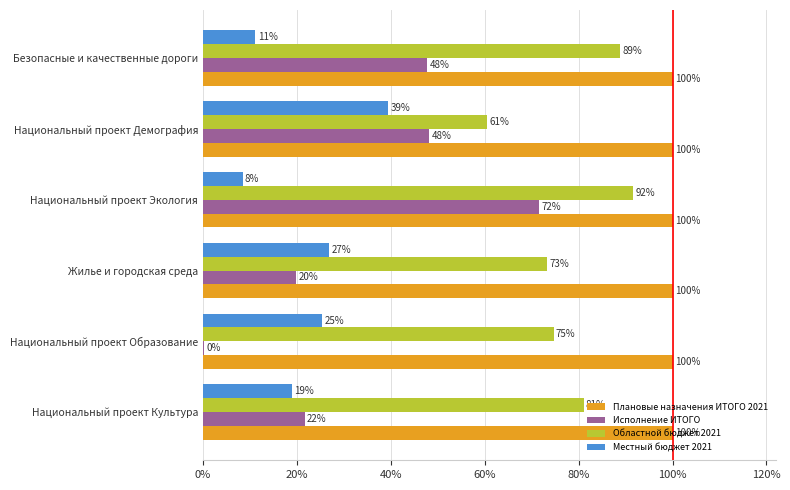

What are all the series names shown in the legend?

Плановые назначения ИТОГО 2021, Исполнение ИТОГО, Областной бюджет 2021, Местный бюджет 2021